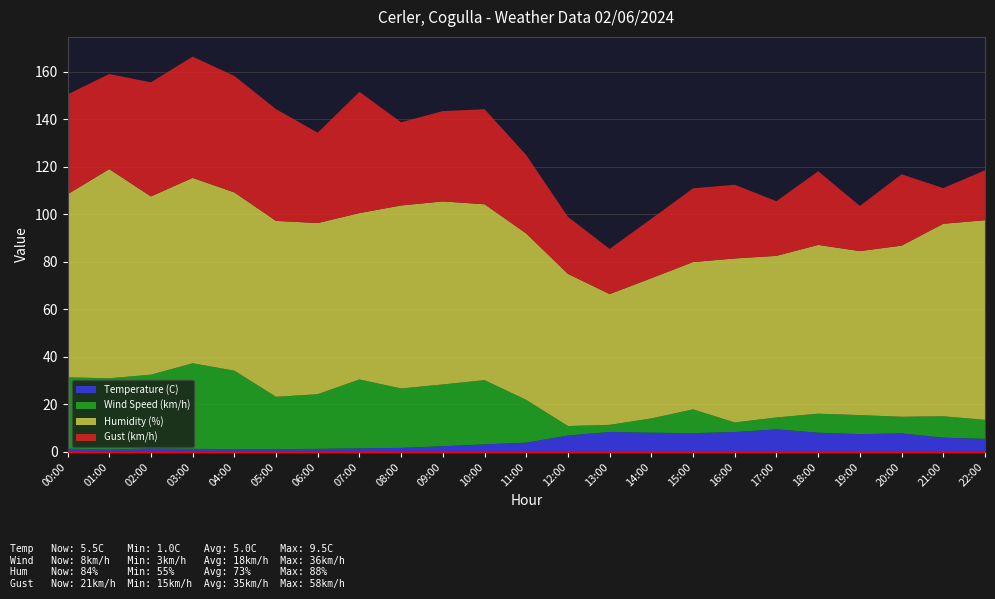

Reading right to left, what are all the values shown in this chart?

Temperature (C): 5.5	6.0	7.8	7.5	8.1	9.5	8.4	7.9	8.1	8.4	6.9	3.9	3.2	2.4	1.7	1.5	1.3	1.2	1.2	1.3	1.5	1.0	1.4
Wind Speed (km/h): 8.0	9.0	7.0	8.0	8.0	5.0	4.0	10.0	6.0	3.0	4.0	18.0	27.0	26.0	25.0	29.0	23.0	22.0	33.0	36.0	31.0	30.0	30.0
Humidity (%): 84.0	81.0	72.0	69.0	71.0	68.0	69.0	62.0	59.0	55.0	64.0	70.0	74.0	77.0	77.0	70.0	72.0	74.0	75.0	78.0	75.0	88.0	77.0
Gust (km/h): 21.0	15.0	30.0	19.0	31.0	23.0	31.0	31.0	25.0	19.0	24.0	33.0	40.0	38.0	35.0	51.0	38.0	47.0	49.0	51.0	48.0	40.0	42.0